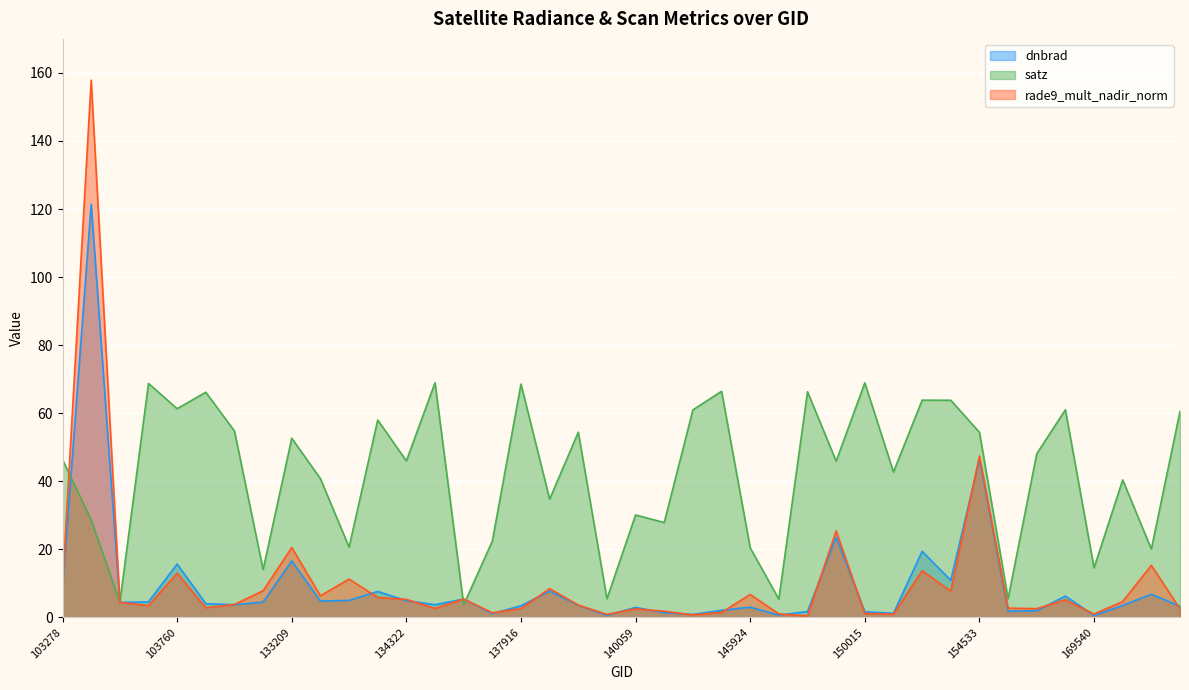

Which series has the largest total across all categories?

satz